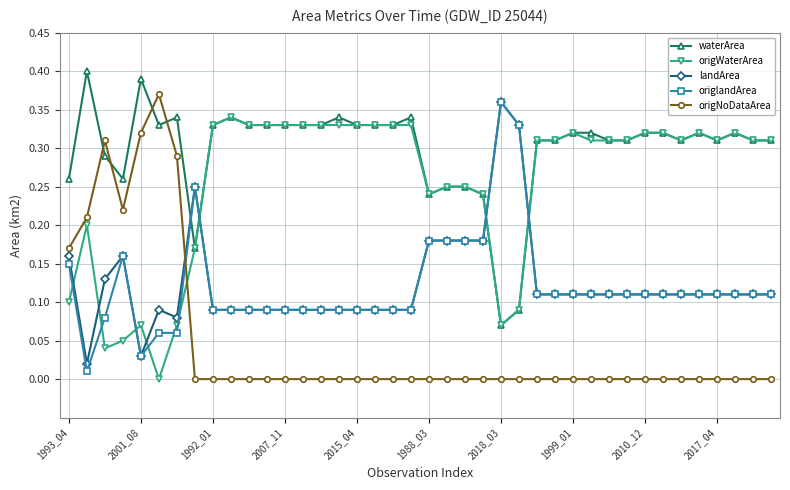

Which series has the largest total across all categories?

waterArea